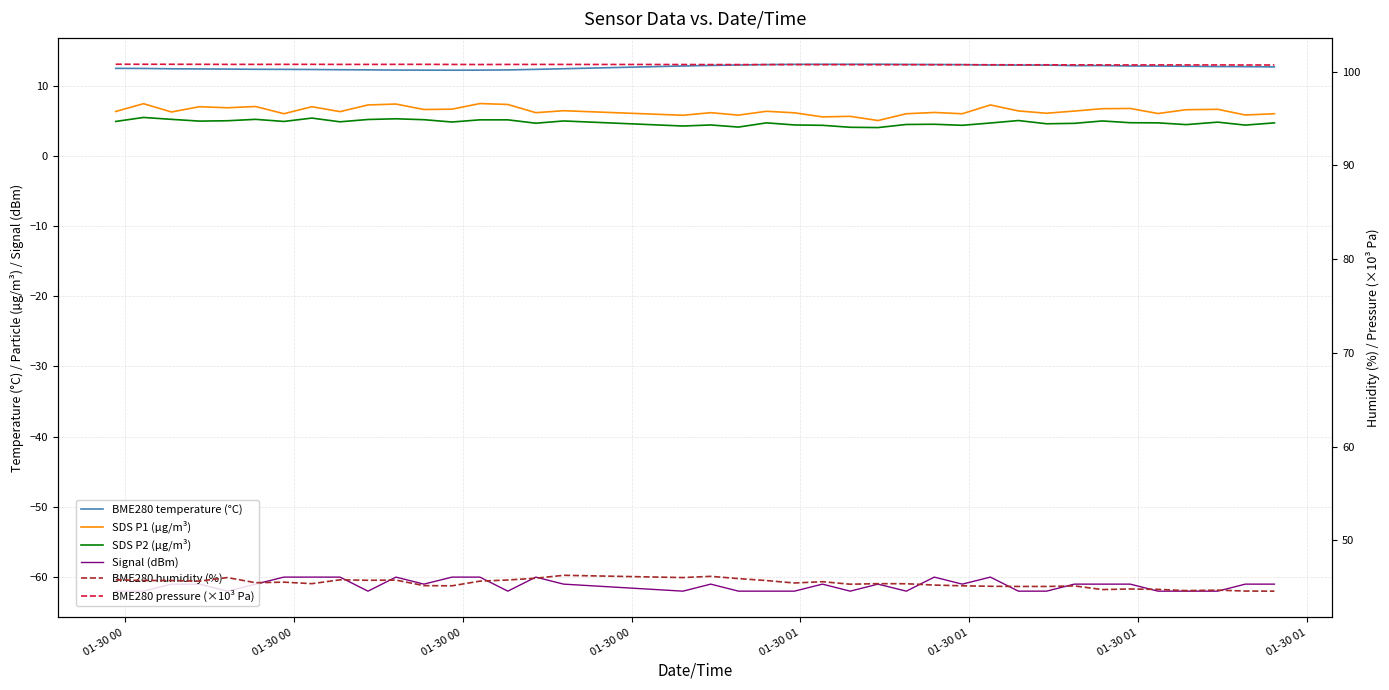

Is this an area chart (filled region under the line)?

No